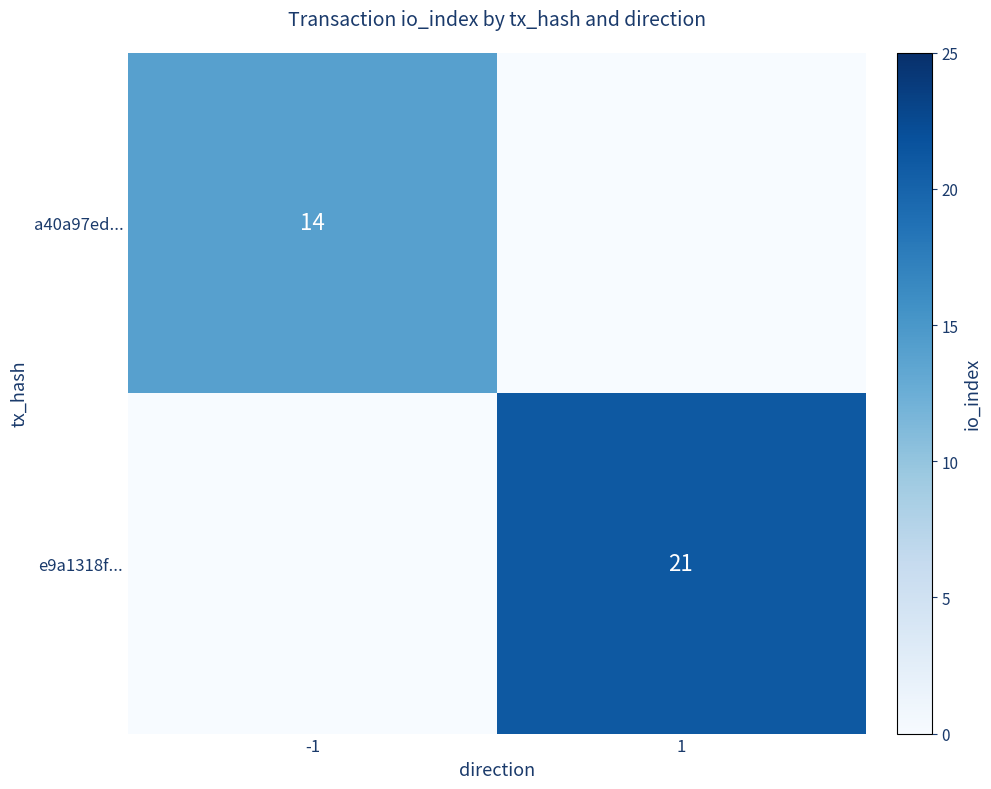

True or false: a40a97ed... has a value of 14 at -1.

True